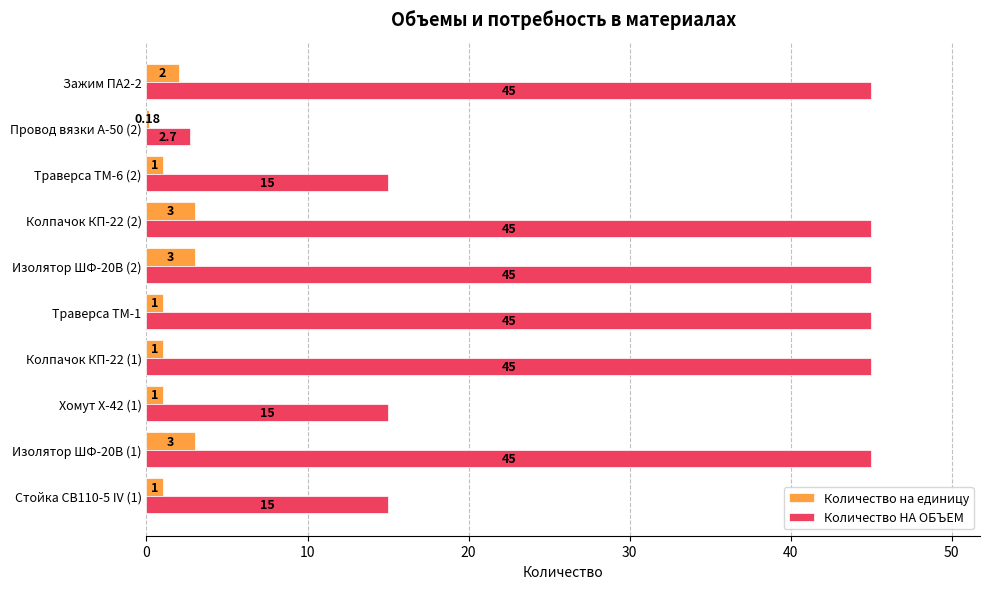

Rank the series by their average value, from highest to lowest.

Количество НА ОБЪЕМ, Количество на единицу